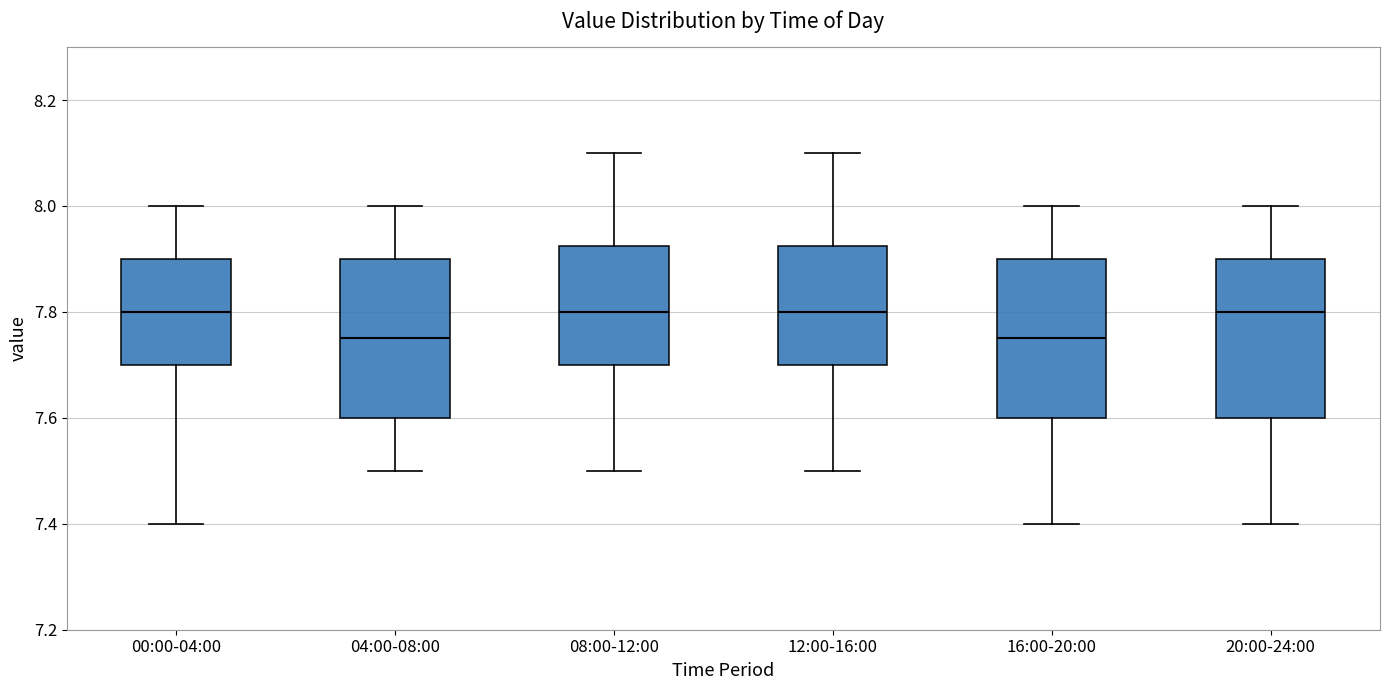

Reading left to right, read every box against the y-axis: the position of its median line, the range the box covers, and the ends of its whiskers. The values are not printed on the chart, so give them approximately, as read against the axis.

00:00-04:00: median 7.80, box 7.70 to 7.90, whiskers 7.40 to 8.00
04:00-08:00: median 7.76, box 7.60 to 7.90, whiskers 7.50 to 8.00
08:00-12:00: median 7.80, box 7.70 to 7.92, whiskers 7.50 to 8.10
12:00-16:00: median 7.80, box 7.70 to 7.92, whiskers 7.50 to 8.10
16:00-20:00: median 7.76, box 7.60 to 7.90, whiskers 7.40 to 8.00
20:00-24:00: median 7.80, box 7.60 to 7.90, whiskers 7.40 to 8.00